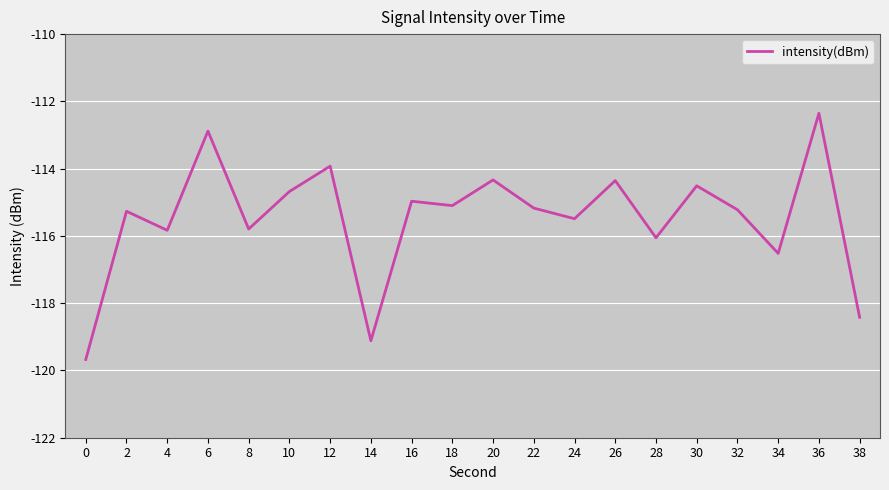

Count the number of data series in this chart.

1